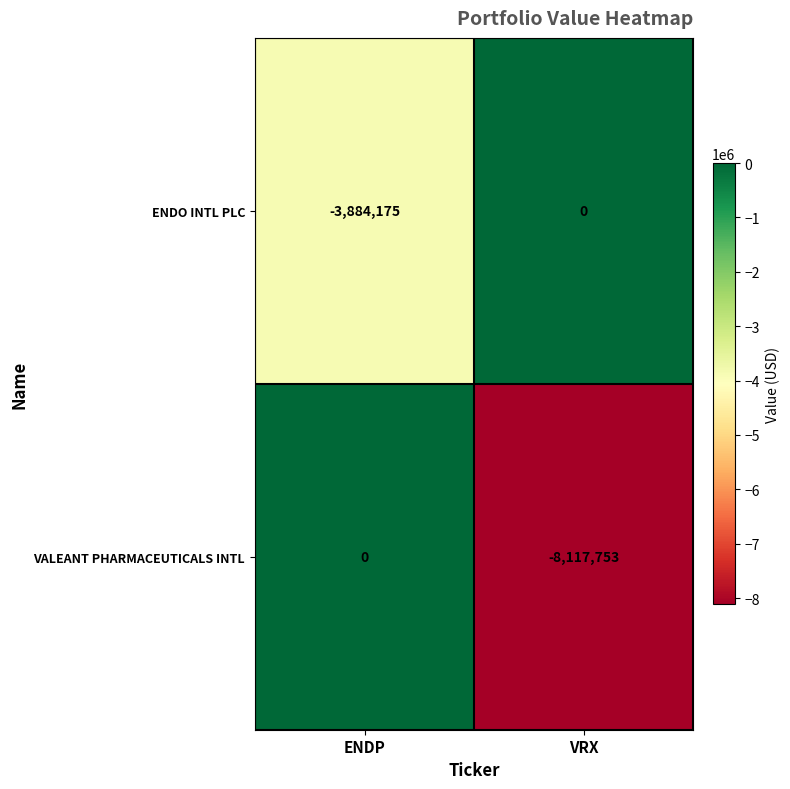

At which label is ENDO INTL PLC closest to -1942087?

VRX